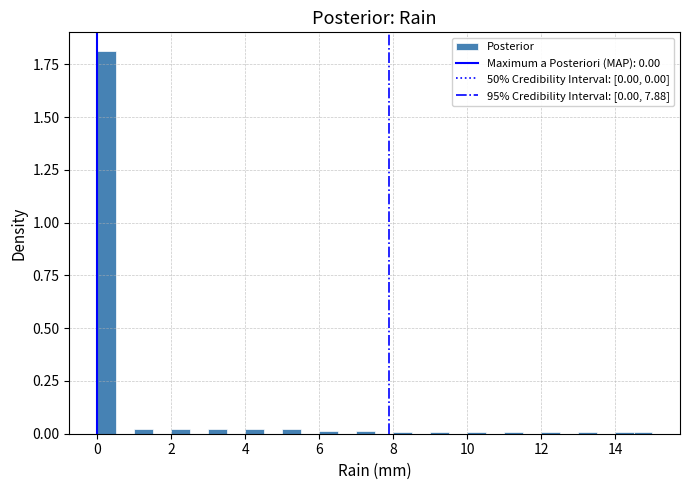

Read against the x-axis, roughly where is the centre of the tallest bar?

0.2